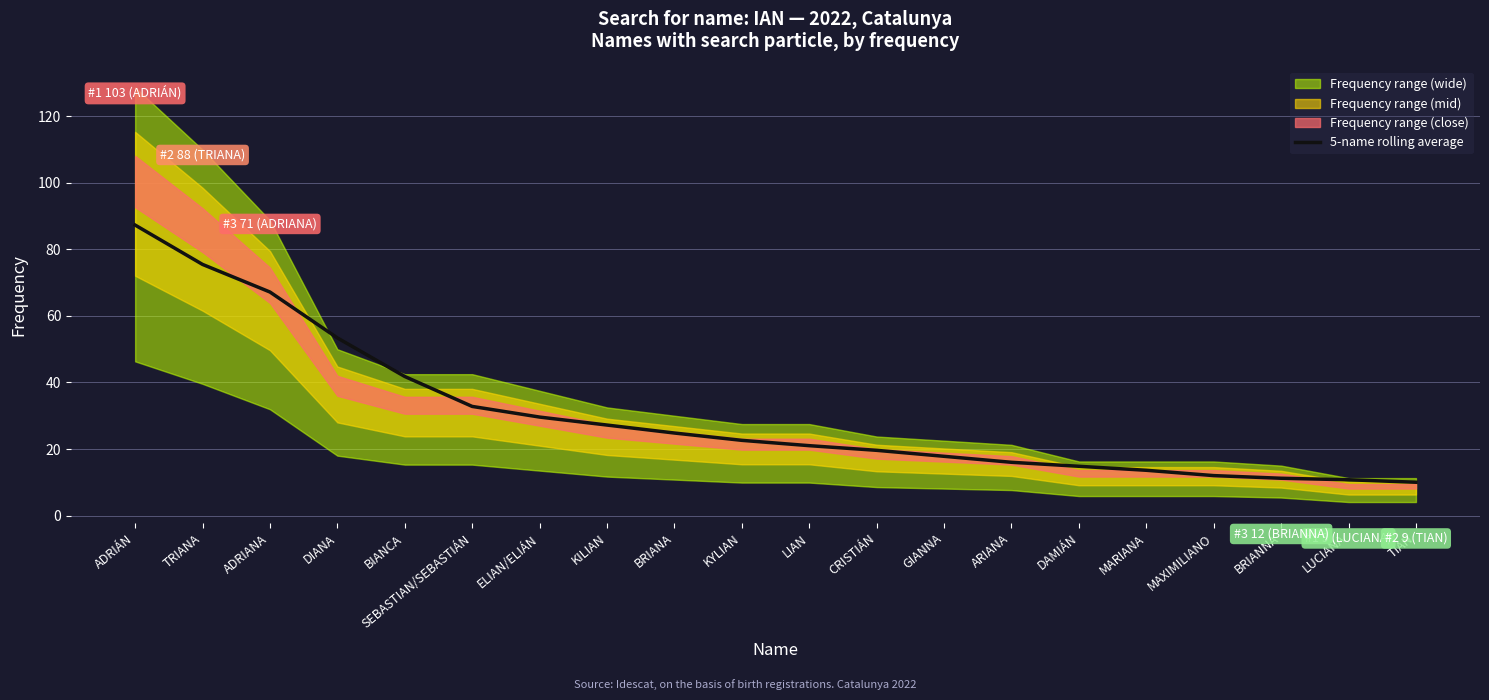

List the labels in order of value, largest first.

ADRIÁN, TRIANA, ADRIANA, DIANA, BIANCA, SEBASTIAN/SEBASTIÁN, ELIAN/ELIÁN, KILIAN, BRIANA, KYLIAN, LIAN, CRISTIÁN, GIANNA, ARIANA, DAMIÁN, MARIANA, MAXIMILIANO, BRIANNA, LUCIANA, TIAN